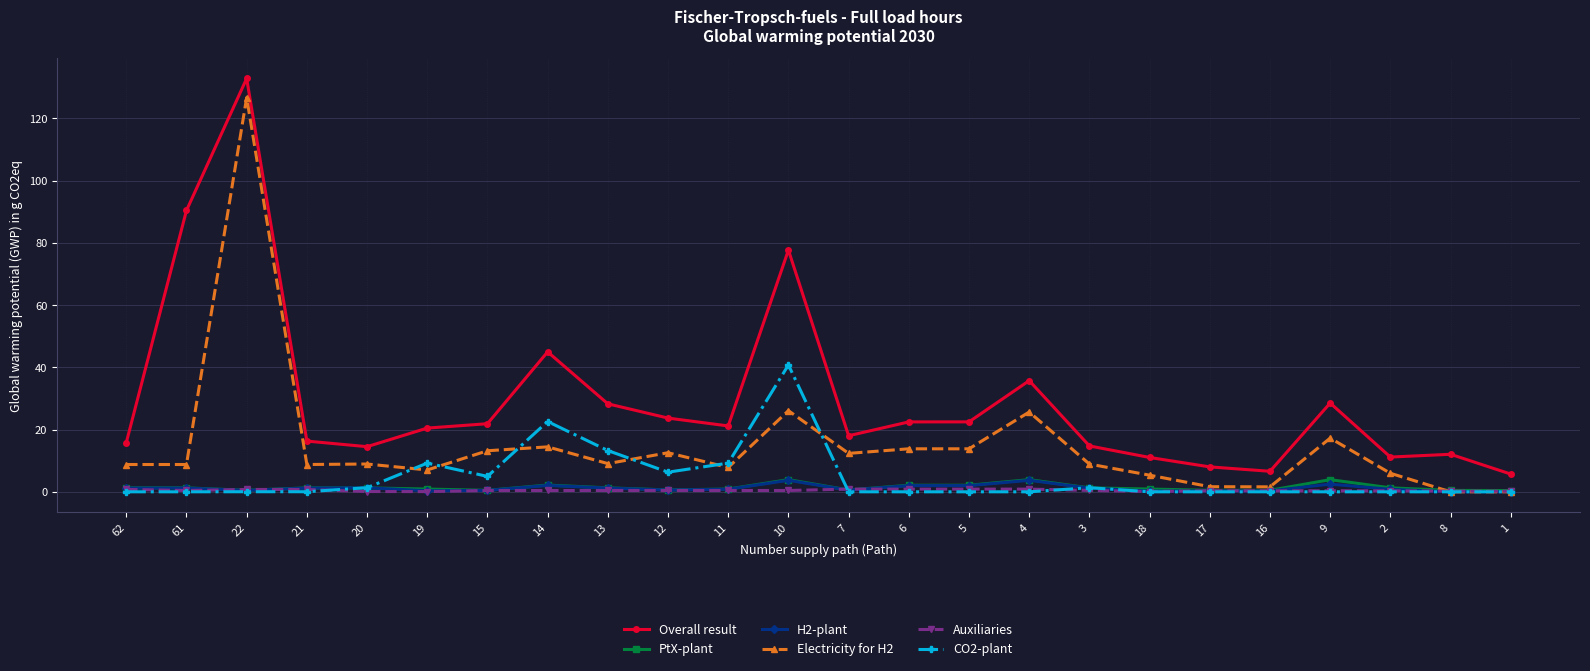

True or false: PtX-plant and Overall result cross at least once.

False